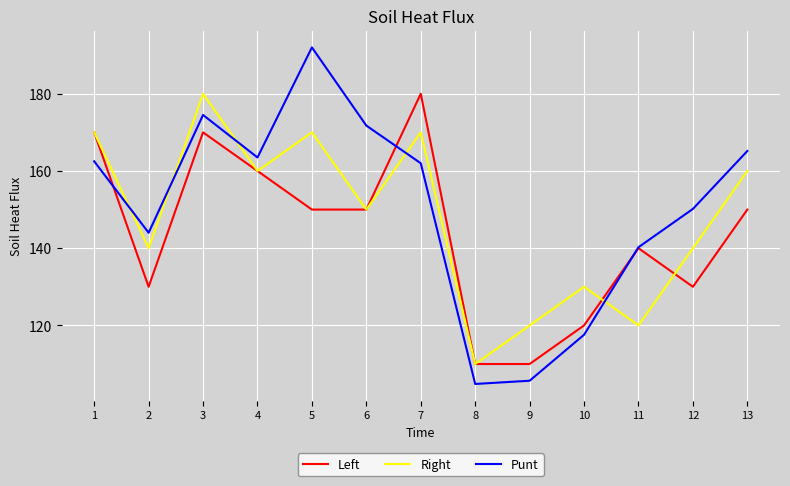

At which label is Punt closest to 148?

12